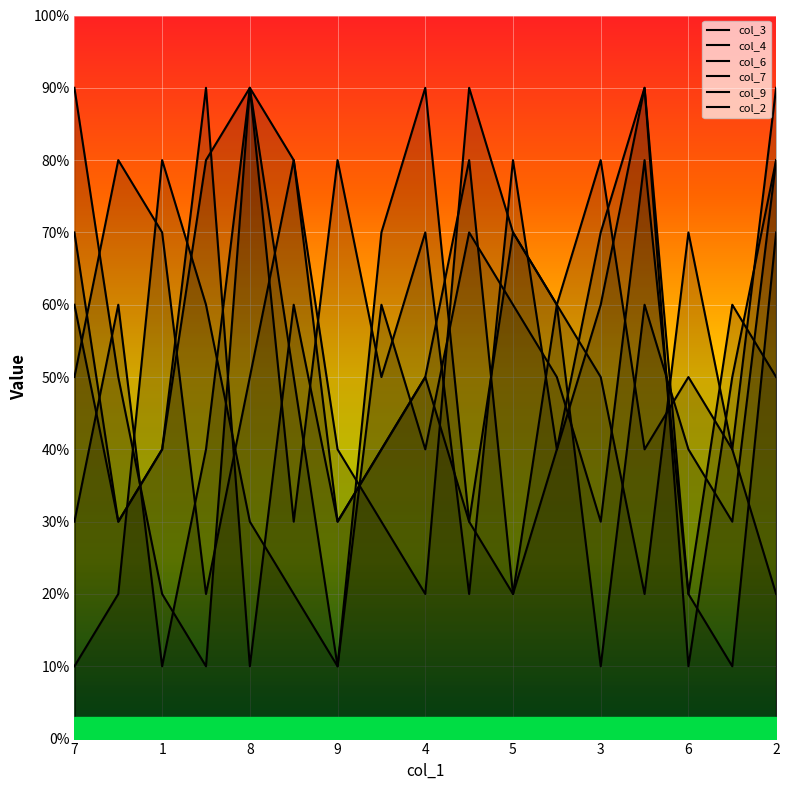

In col_4, how many points are higher than both neighbors (excluding endpoints)?

4